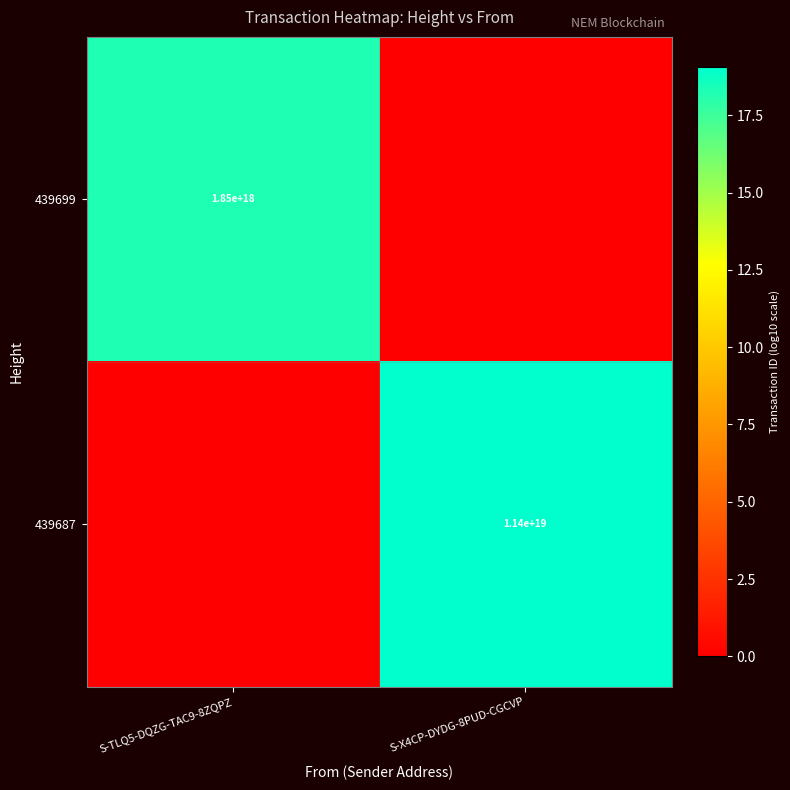

True or false: 439687 has a value of 11400000000000000000 at S-X4CP-DYDG-8PUD-CGCVP.

True